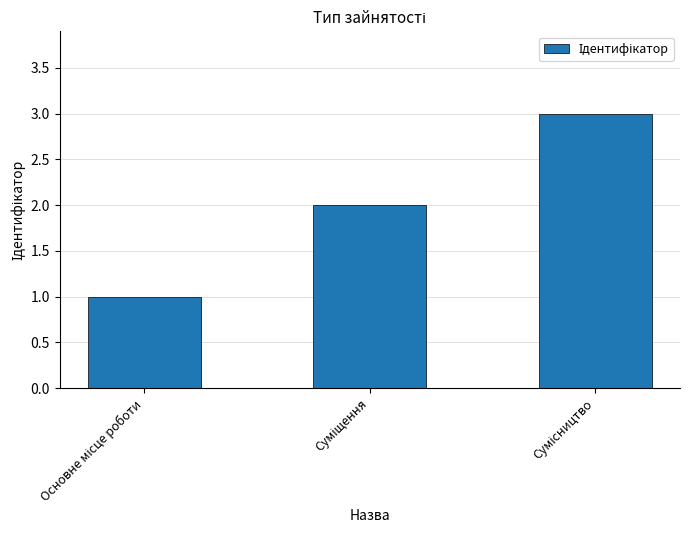

Reading left to right, transcribe all the data shown in this chart.

1	2	3